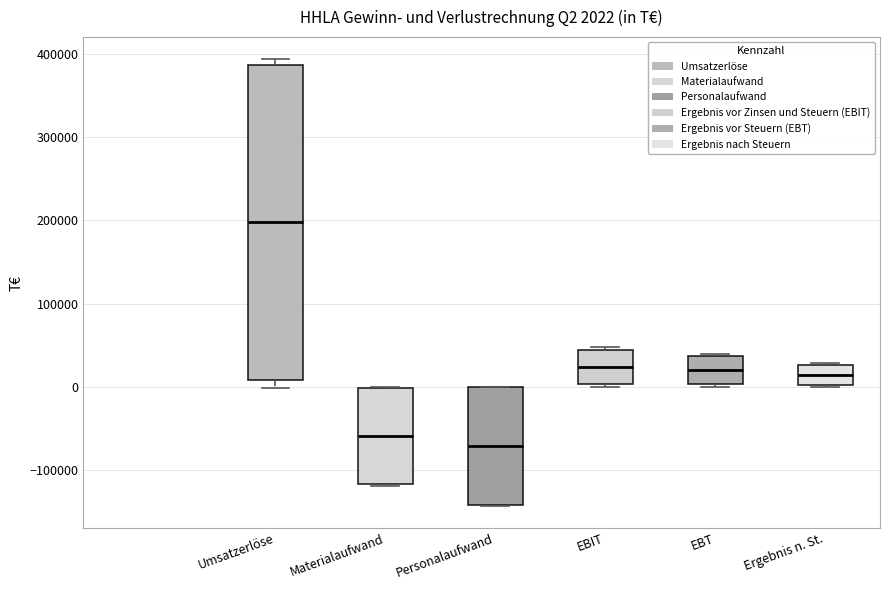

Which box has the highest median line?

Umsatzerlöse